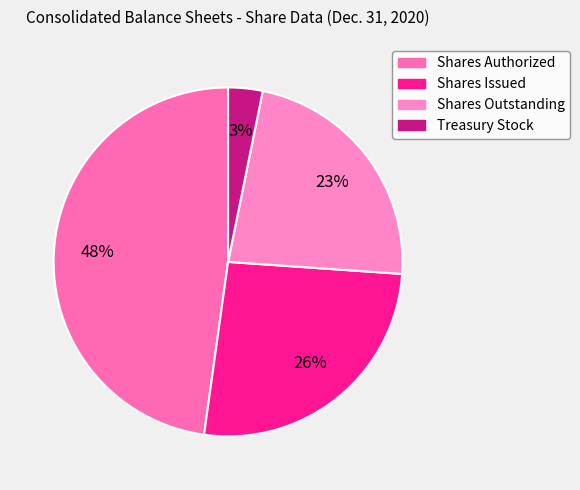

Which slice is the largest?

Shares Authorized